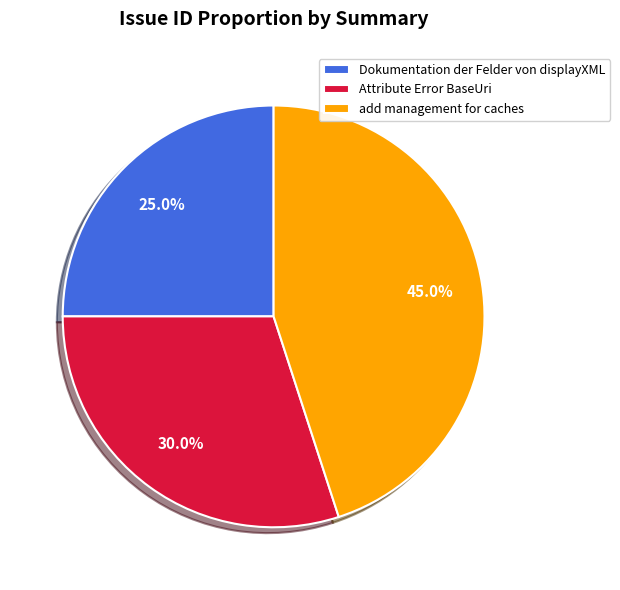

Rank the categories by value from highest to lowest.

add management for caches, Attribute Error BaseUri, Dokumentation der Felder von displayXML